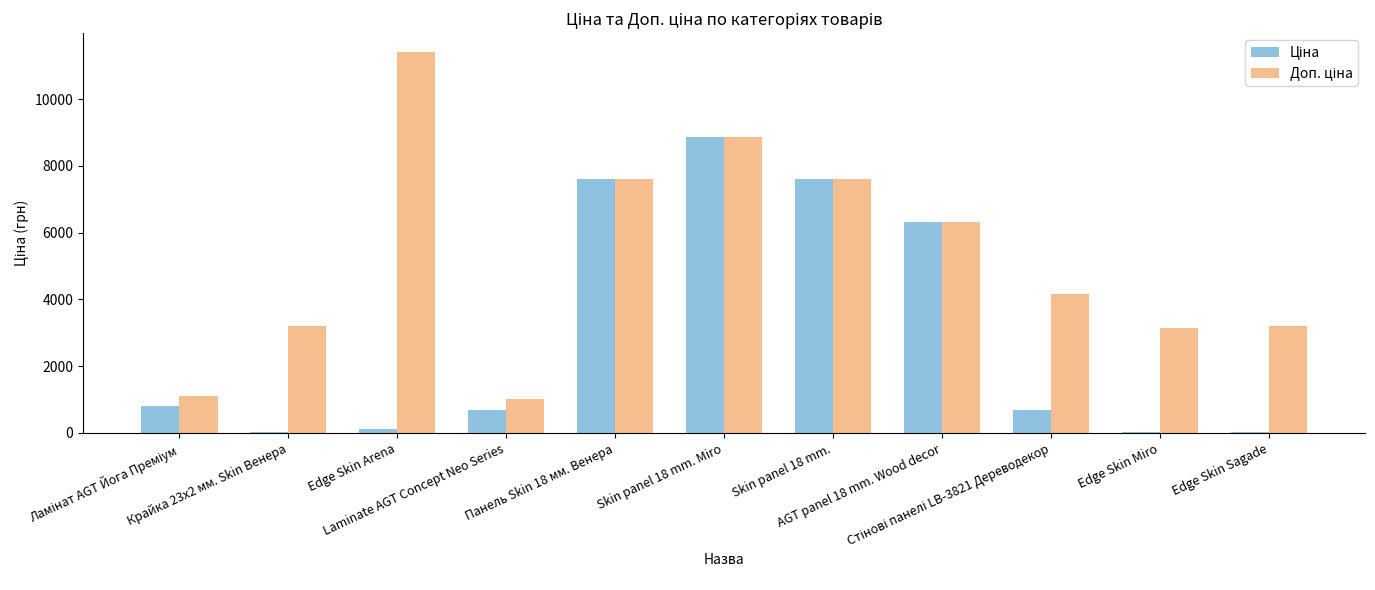

How many distinct data groups are displayed?

2